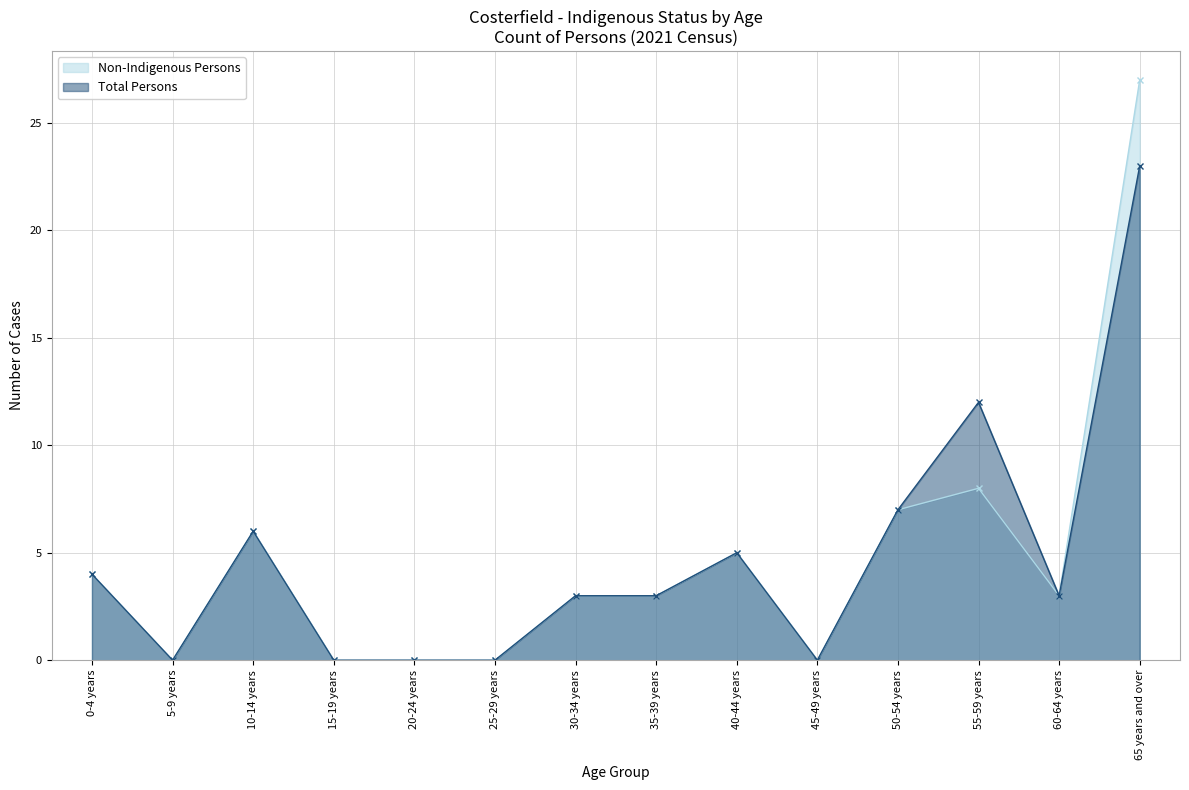

What is the total value across all series at 30-34 years?

6